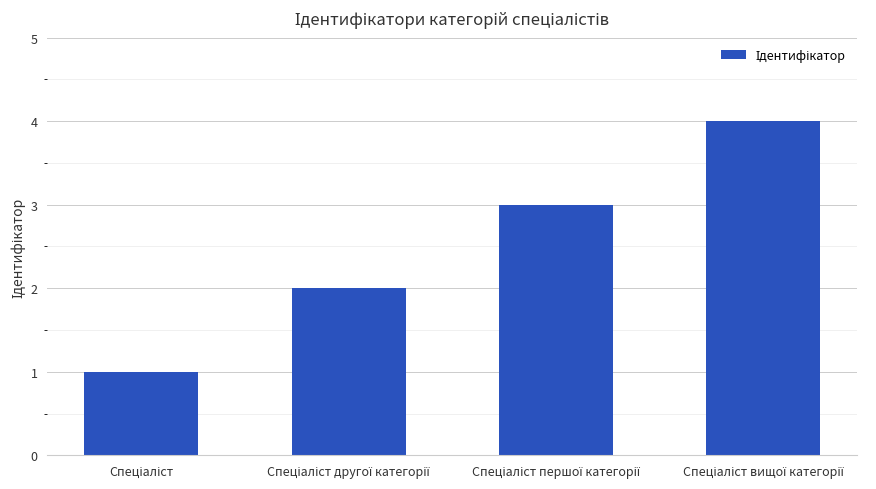

What is the greatest value displayed?

4